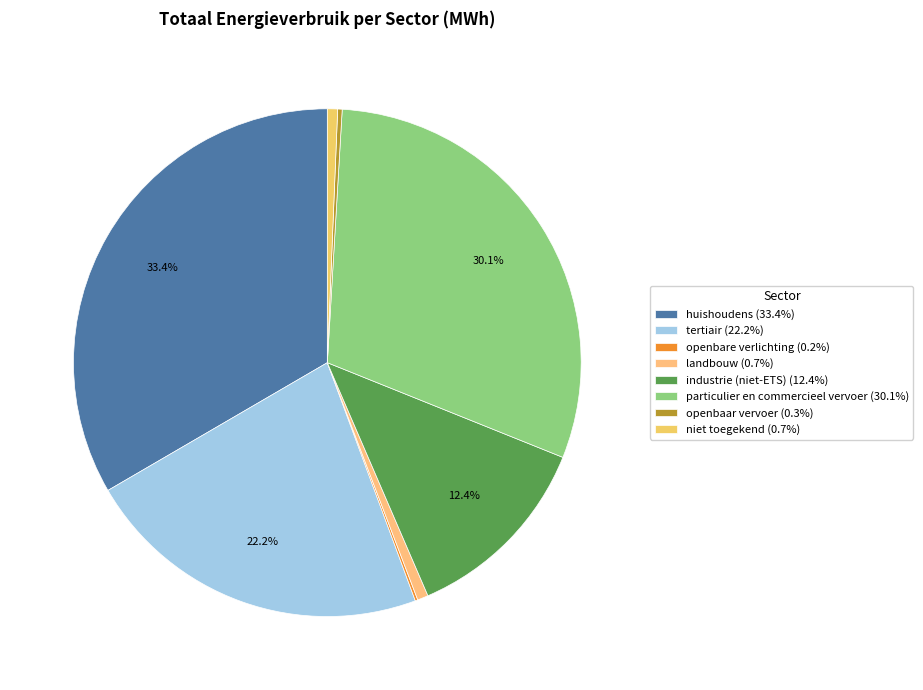

Is there any slice that represents more than half of the pie?

No